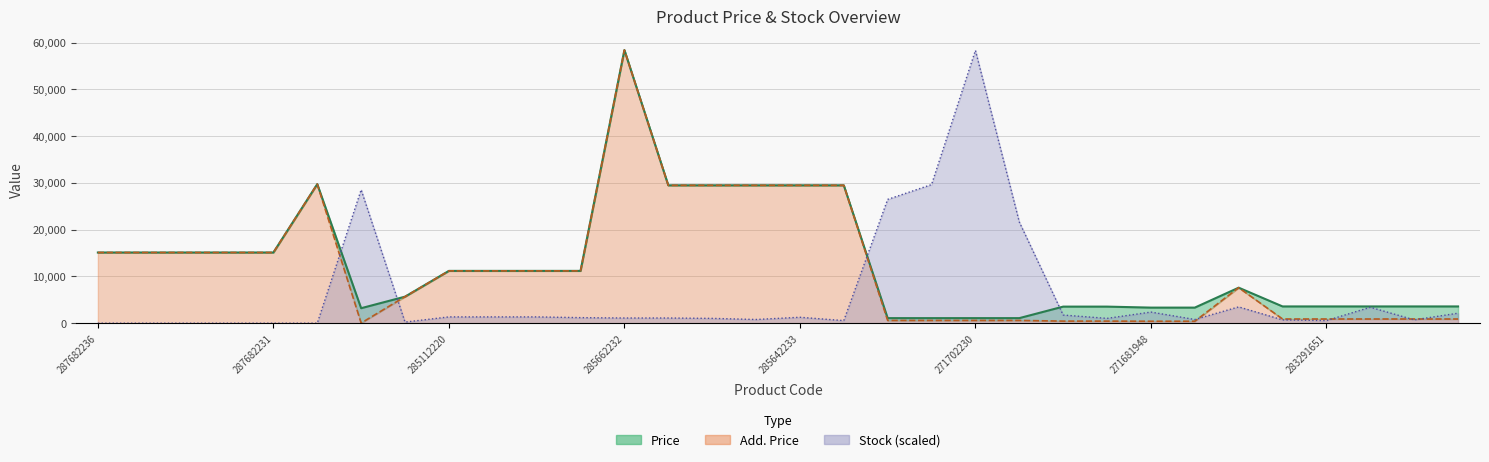

True or false: Price and Add. Price cross at least once.

False